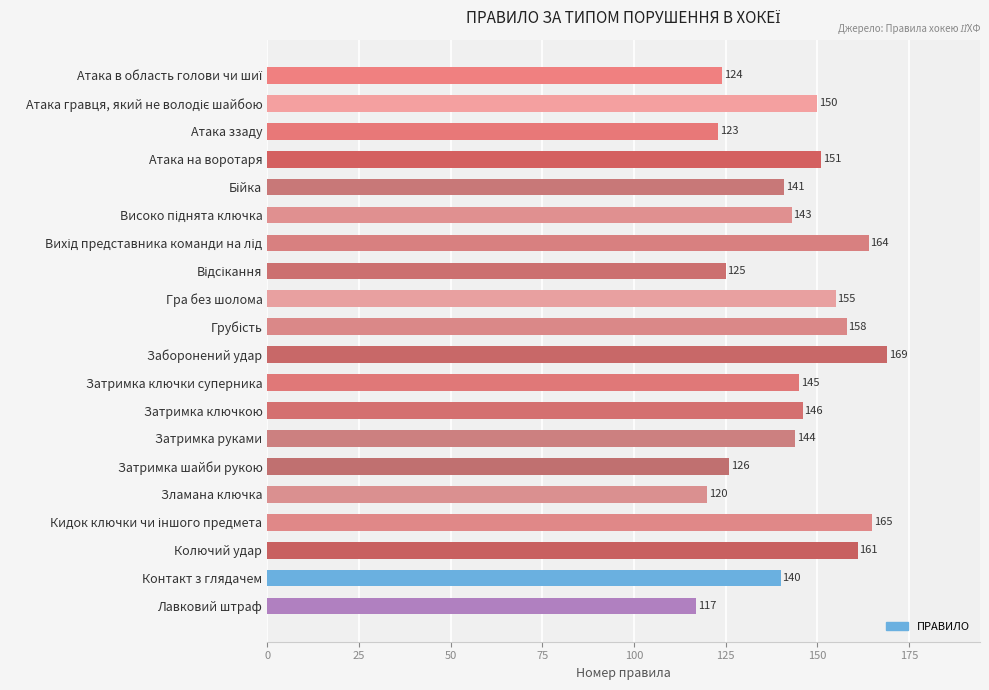

What is the smallest value displayed?

117